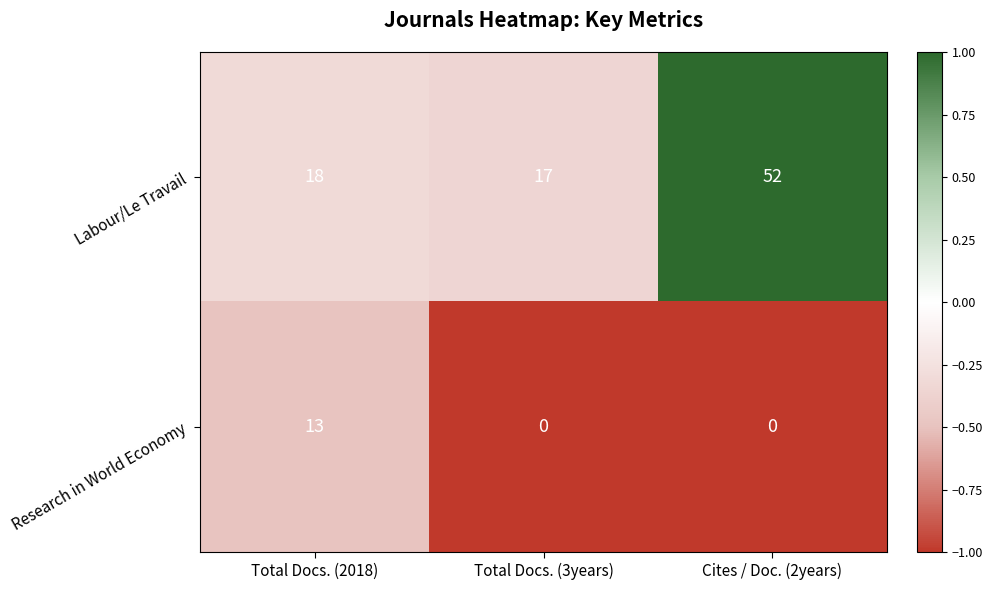

What is the difference between the highest and lowest values at Total Docs. (2018)?

5